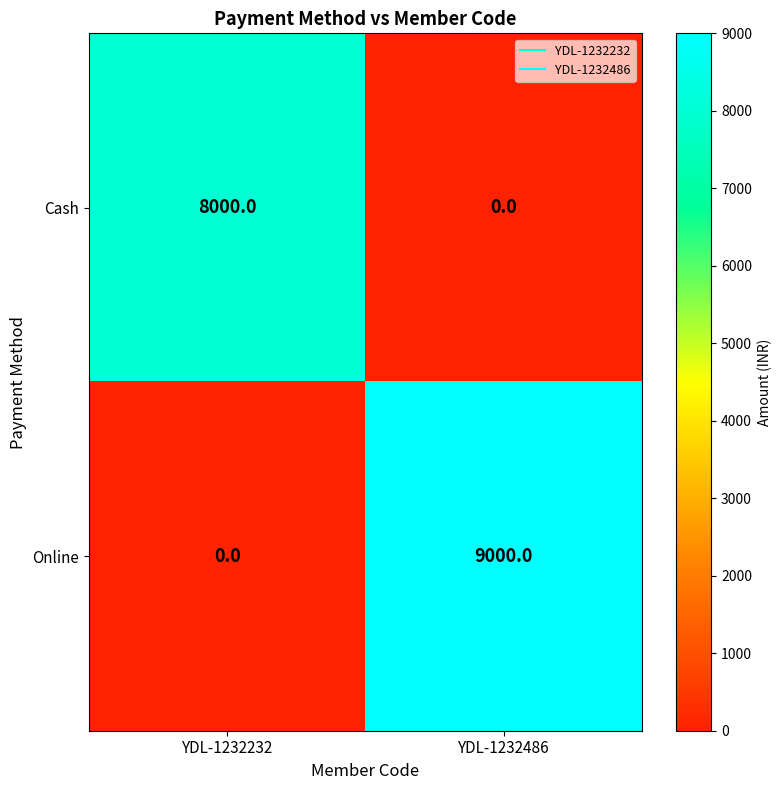

What is the difference between the maximum and minimum values in the Cash series?

8000